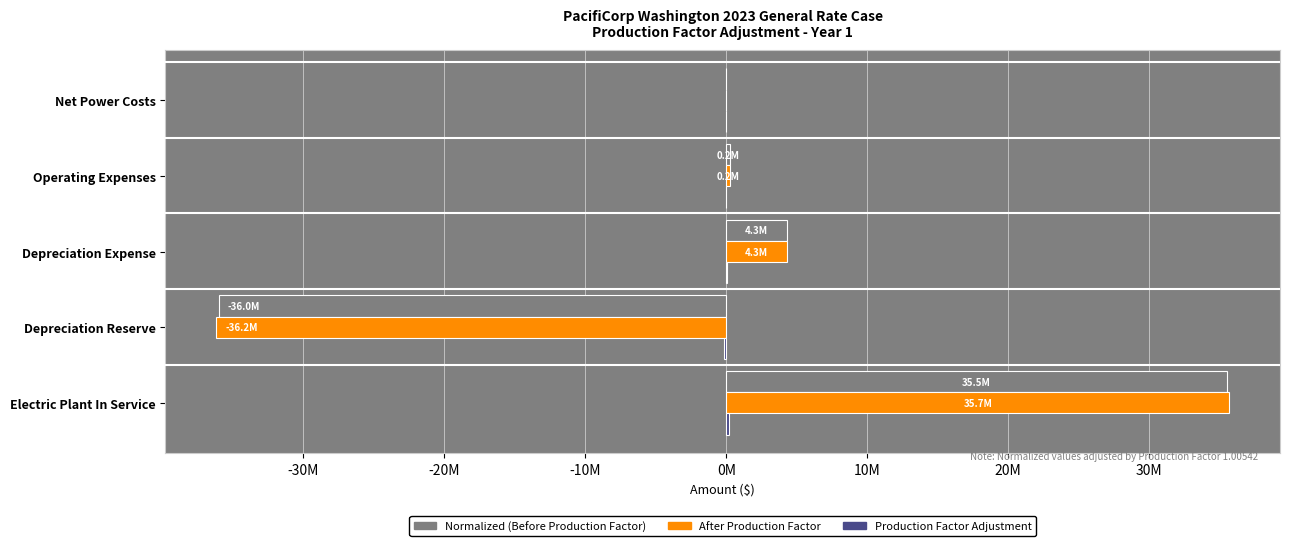

How many positive values does the Normalized (Before Production Factor) series have?

3